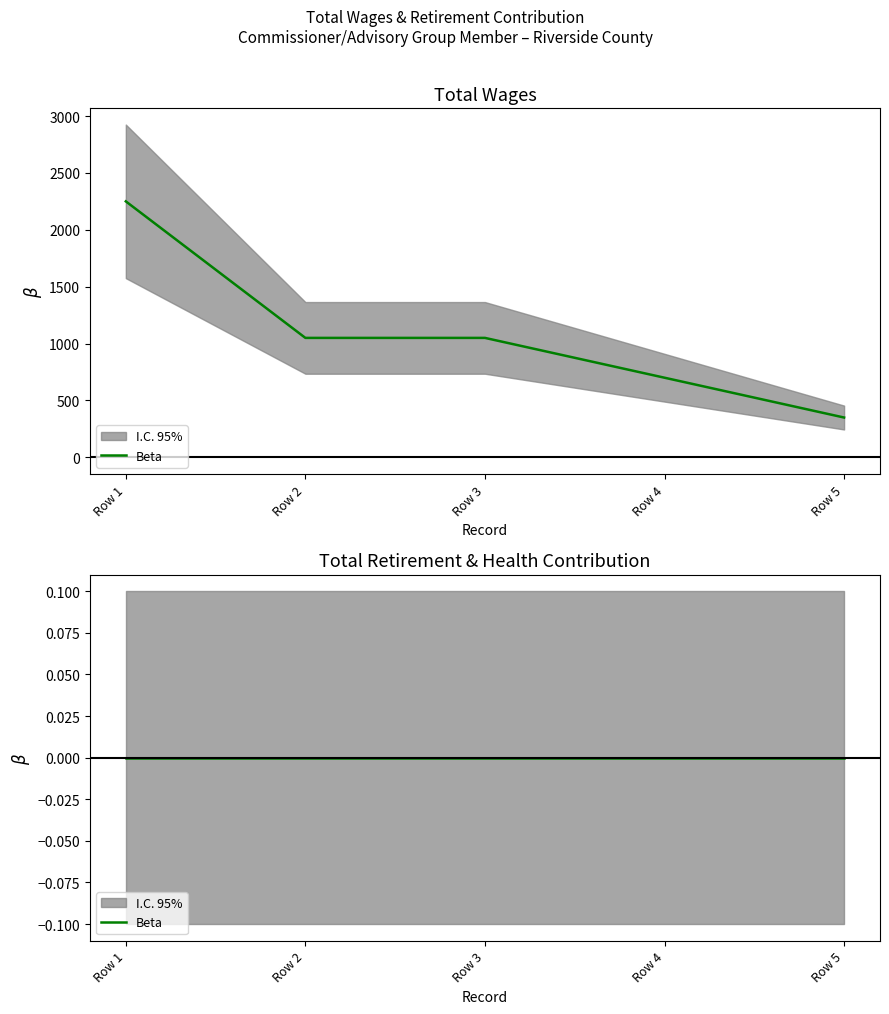

What is the greatest value displayed?

2250